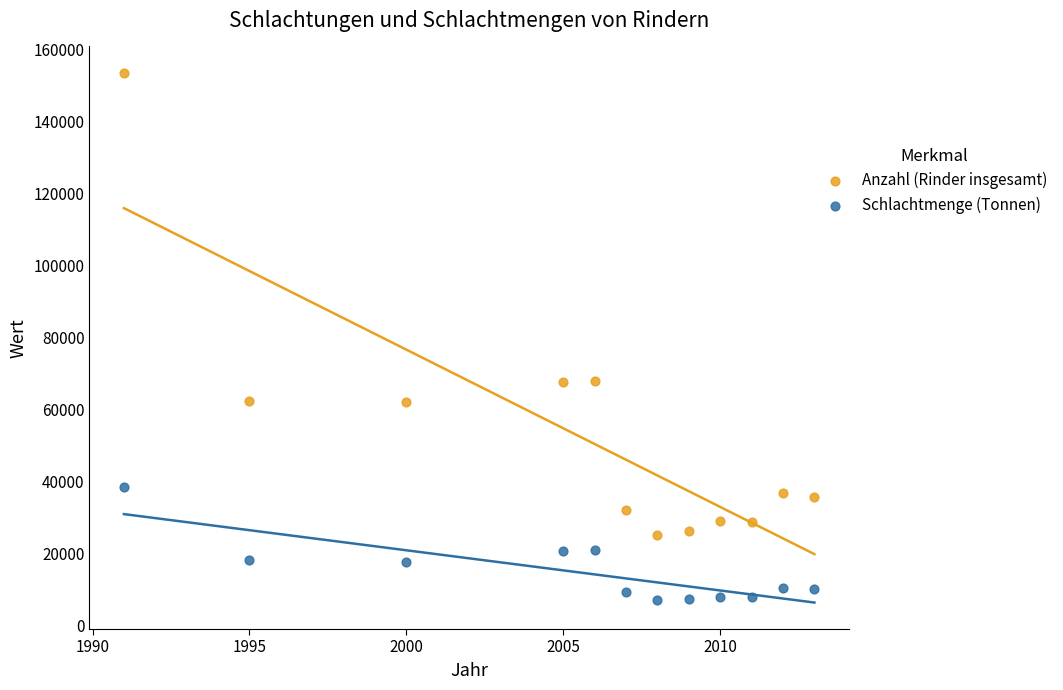

What are all the series names shown in the legend?

Anzahl (Rinder insgesamt), Schlachtmenge (Tonnen)